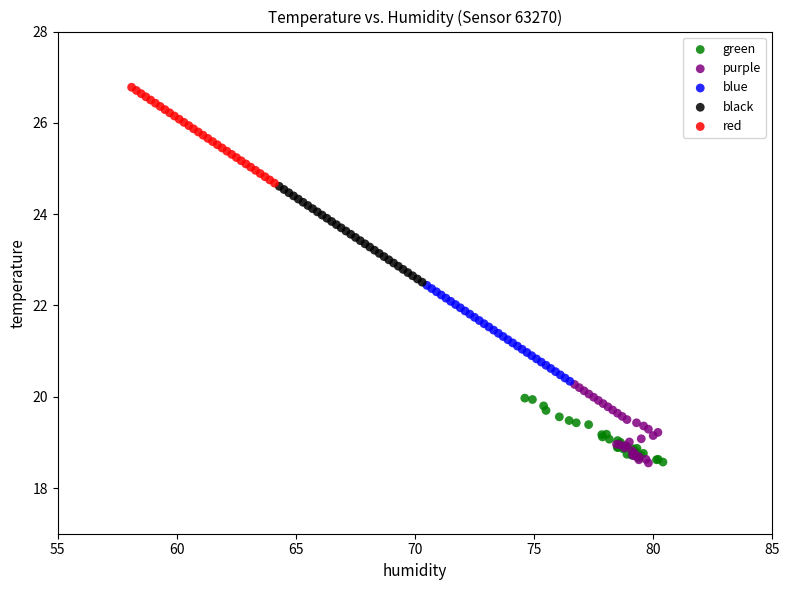

Which series reaches the maximum Y coordinate?

red